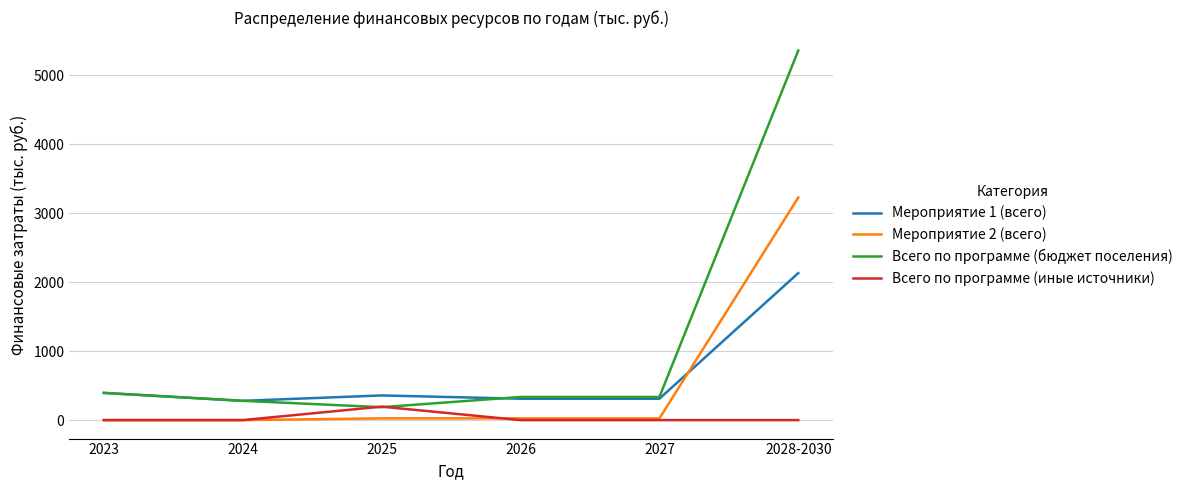

True or false: Всего по программе (иные источники) has more than 2 interior local peaks.

False